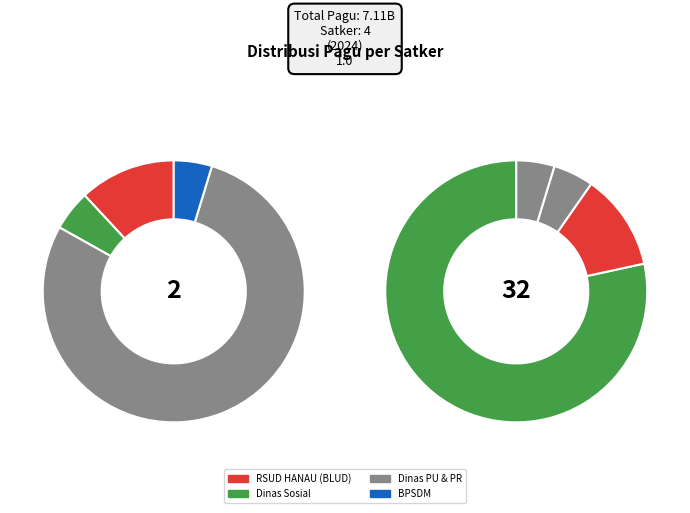

Is the sum of Dinas Pekerjaan Umum dan Penataan Ruang and Dinas Pekerjaan Umum dan Penataan Ruang greater than half?

No